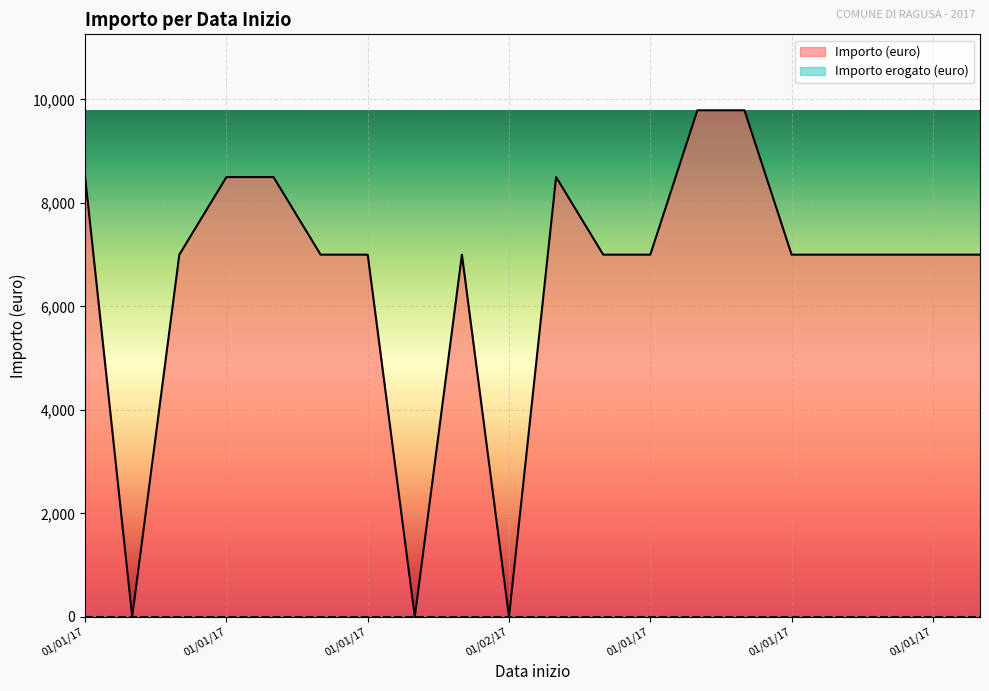

Does the chart display data point markers on the line(s)?

No